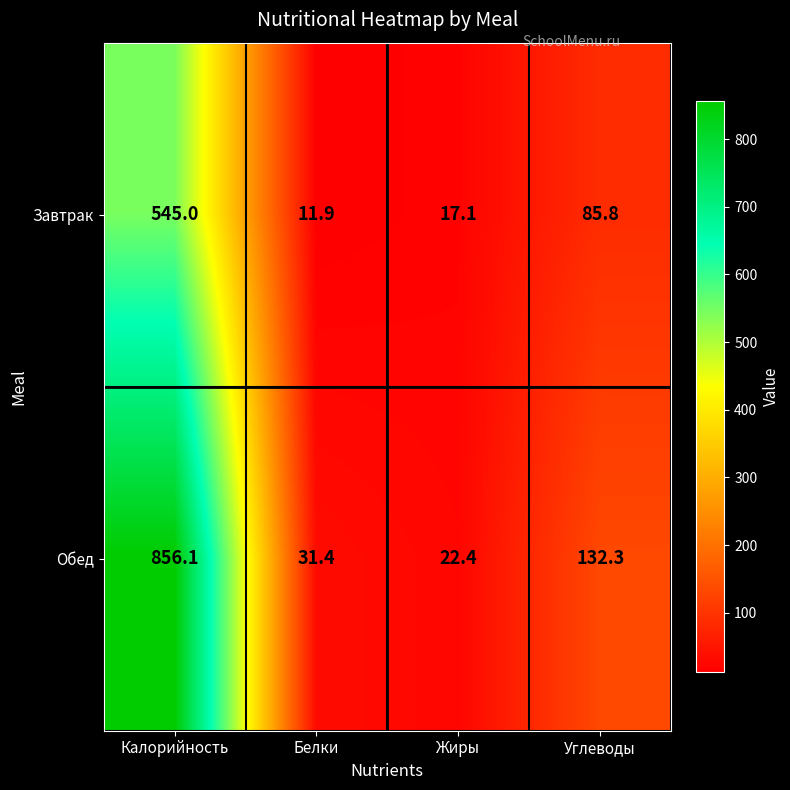

Which label corresponds to the smallest value in the chart?

Белки